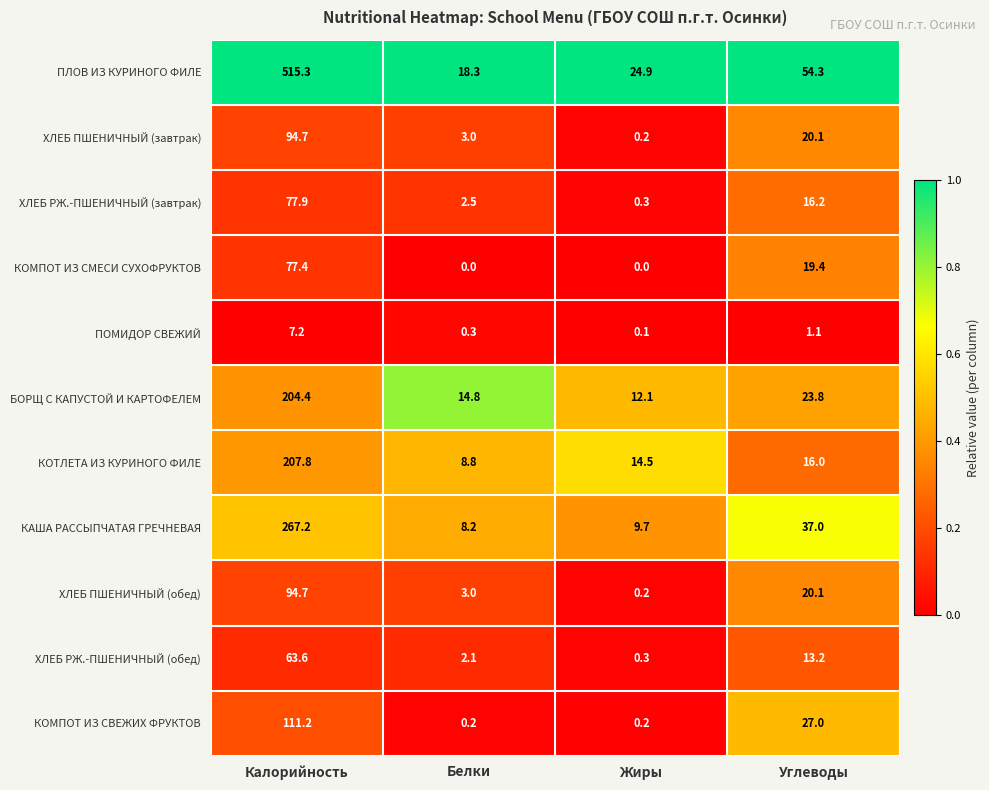

What is the difference between the maximum and minimum values in the ХЛЕБ ПШЕНИЧНЫЙ (завтрак) series?

94.5